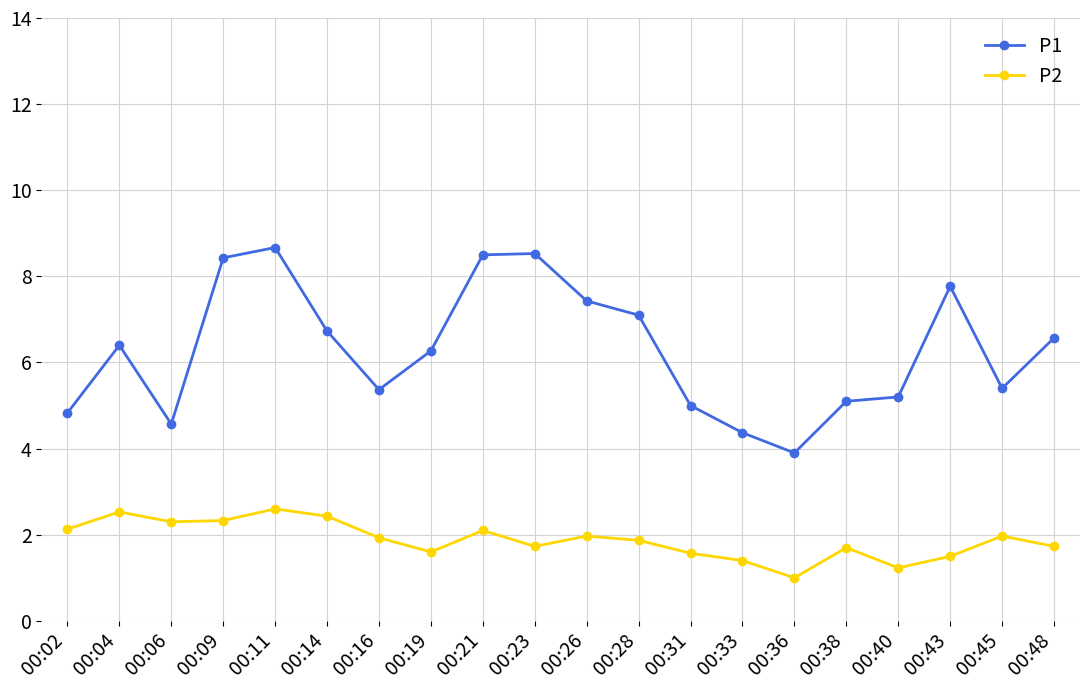

Rank the series by their average value, from lowest to highest.

P2, P1